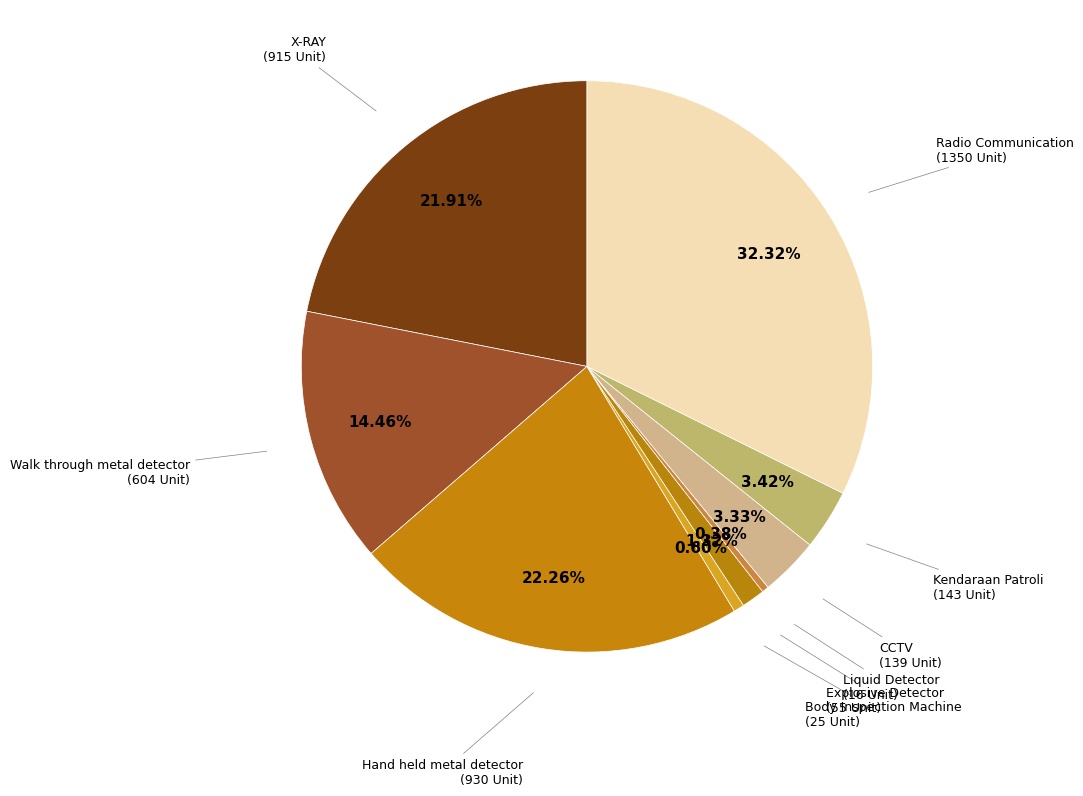

How many segments does this pie chart have?

9